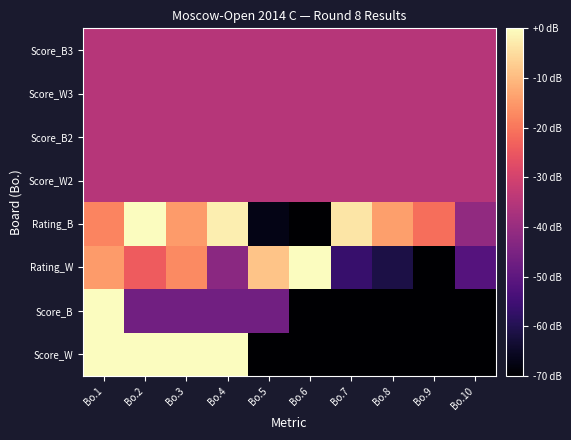

Reading right to left, list all the values displayed in this chart.

Score_W: Bo.10=-70.0	Bo.9=-70.0	Bo.8=-70.0	Bo.7=-70.0	Bo.6=-70.0	Bo.5=-70.0	Bo.4=0.0	Bo.3=0.0	Bo.2=0.0	Bo.1=0.0
Score_B: Bo.10=-70.0	Bo.9=-70.0	Bo.8=-70.0	Bo.7=-70.0	Bo.6=-70.0	Bo.5=-46.7	Bo.4=-46.7	Bo.3=-46.7	Bo.2=-46.7	Bo.1=0.0
Rating_W: Bo.10=-51.6	Bo.9=-70.0	Bo.8=-61.0	Bo.7=-56.5	Bo.6=0.0	Bo.5=-8.6	Bo.4=-42.2	Bo.3=-17.2	Bo.2=-24.2	Bo.1=-14.7
Rating_B: Bo.10=-41.1	Bo.9=-21.3	Bo.8=-14.0	Bo.7=-3.8	Bo.6=-70.0	Bo.5=-67.1	Bo.4=-2.3	Bo.3=-14.6	Bo.2=0.0	Bo.1=-17.8
Score_W2: Bo.10=-35.0	Bo.9=-35.0	Bo.8=-35.0	Bo.7=-35.0	Bo.6=-35.0	Bo.5=-35.0	Bo.4=-35.0	Bo.3=-35.0	Bo.2=-35.0	Bo.1=-35.0
Score_B2: Bo.10=-35.0	Bo.9=-35.0	Bo.8=-35.0	Bo.7=-35.0	Bo.6=-35.0	Bo.5=-35.0	Bo.4=-35.0	Bo.3=-35.0	Bo.2=-35.0	Bo.1=-35.0
Score_W3: Bo.10=-35.0	Bo.9=-35.0	Bo.8=-35.0	Bo.7=-35.0	Bo.6=-35.0	Bo.5=-35.0	Bo.4=-35.0	Bo.3=-35.0	Bo.2=-35.0	Bo.1=-35.0
Score_B3: Bo.10=-35.0	Bo.9=-35.0	Bo.8=-35.0	Bo.7=-35.0	Bo.6=-35.0	Bo.5=-35.0	Bo.4=-35.0	Bo.3=-35.0	Bo.2=-35.0	Bo.1=-35.0